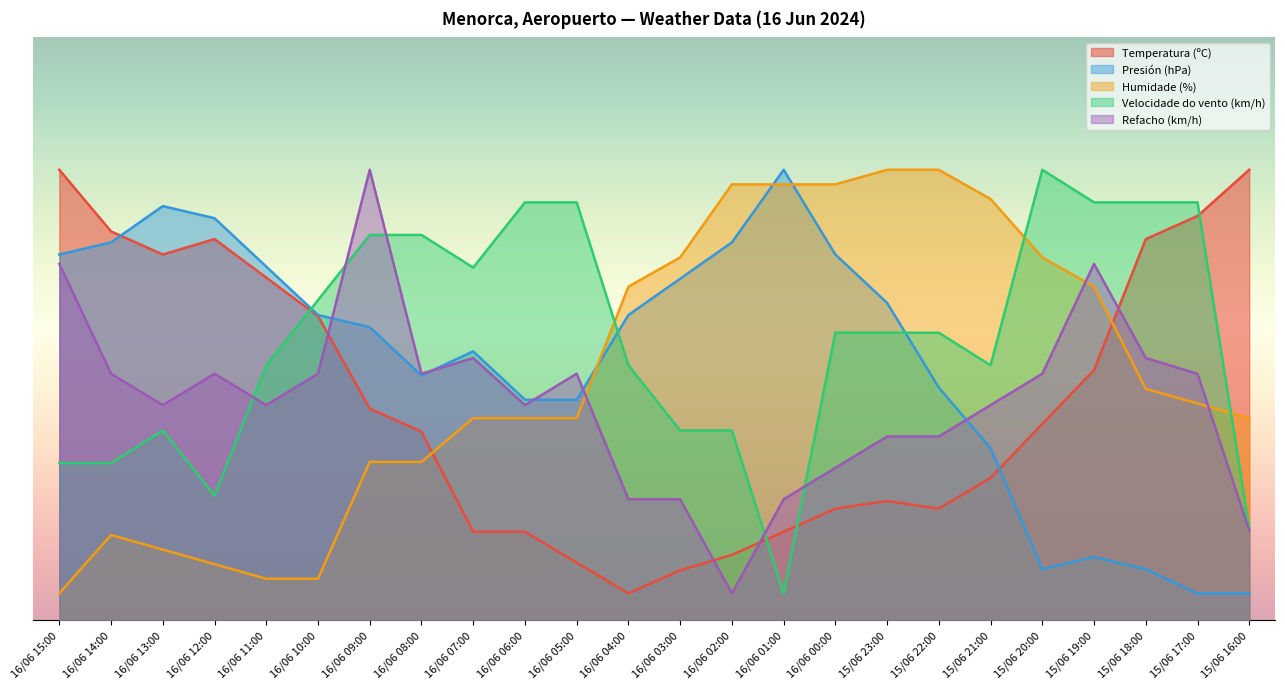

Is it true that Presión (hPa) equals 98.3 at 16/06 14:00?

False